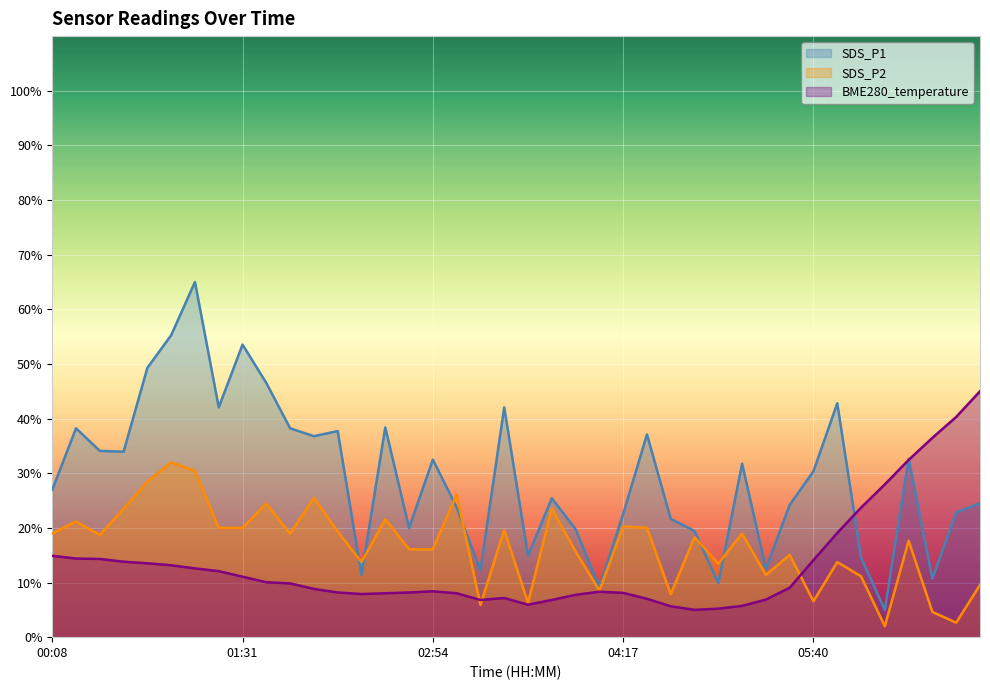

Which series has the largest total across all categories?

SDS_P1